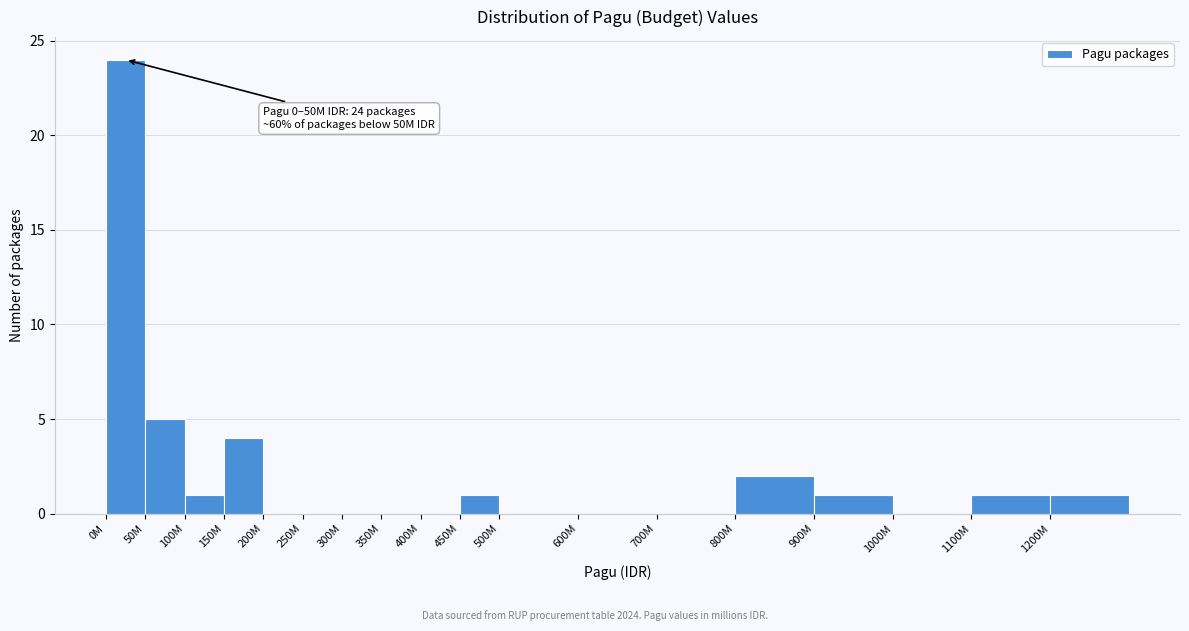

Reading right to left, list all the values displayed in this chart.

1200M=1	1100M=1	1000M=0	900M=1	800M=2	700M=0	600M=0	500M=0	450M=1	400M=0	350M=0	300M=0	250M=0	200M=0	150M=4	100M=1	50M=5	0M=24